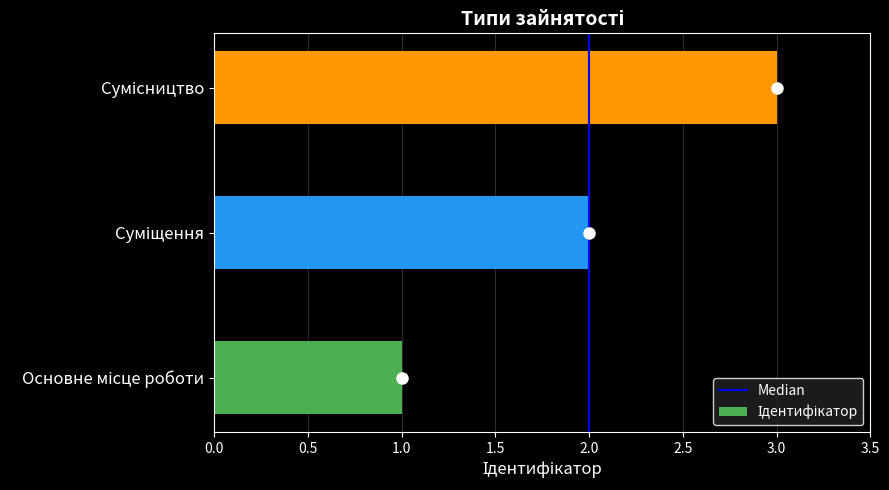

What is the sum of all values?

6